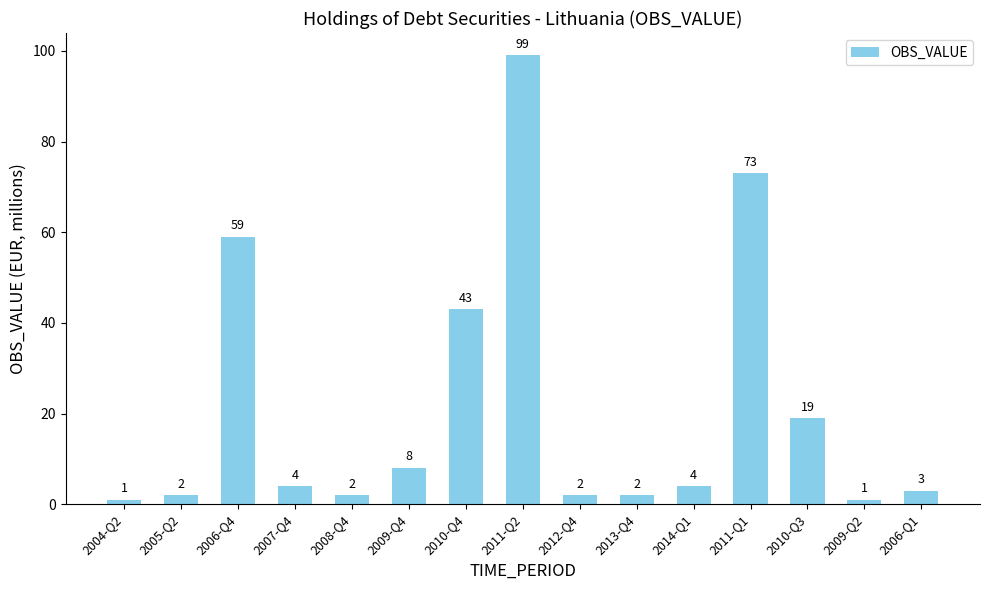

What is the sum of all values?

322